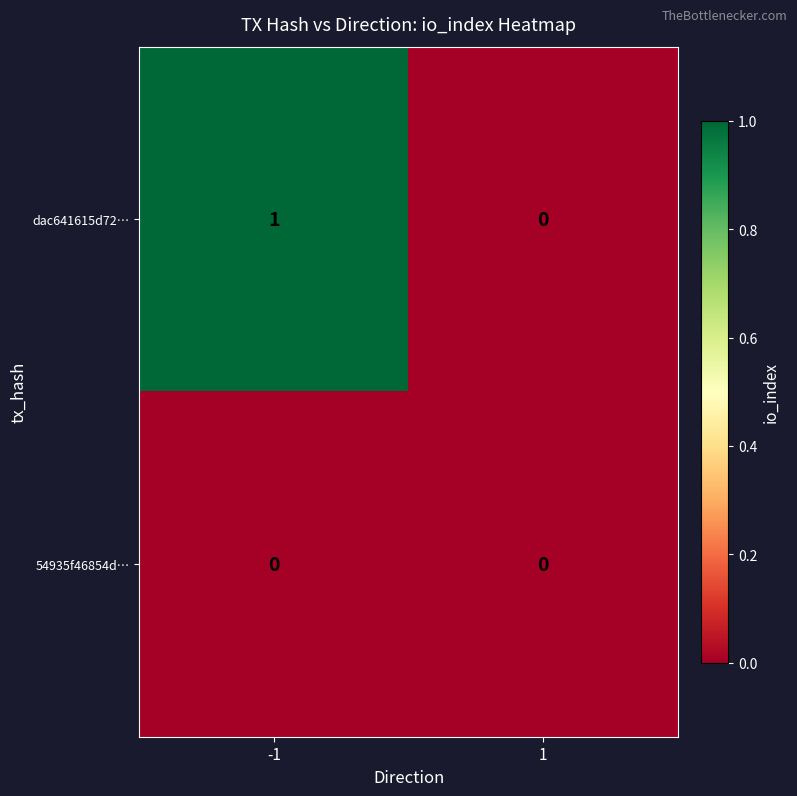

Is it true that dac641615d72… equals 0 at 1?

True